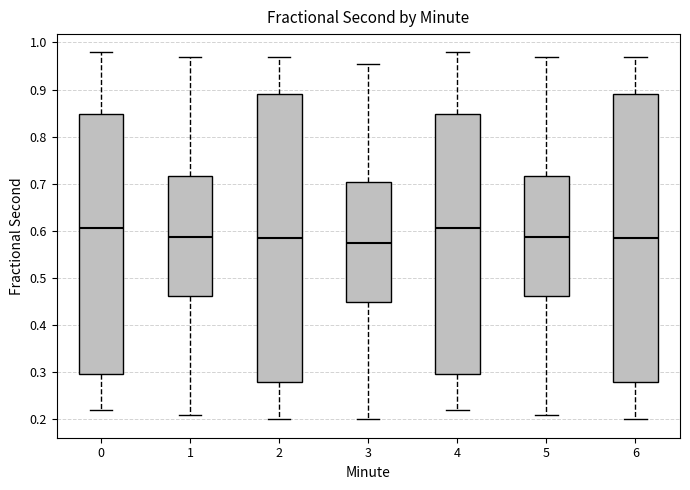

Reading left to right, read every box against the y-axis: the position of its median line, the range the box covers, and the ends of its whiskers. The values are not printed on the chart, so give them approximately, as read against the axis.

0: median 0.61, box 0.29 to 0.85, whiskers 0.22 to 0.98
1: median 0.59, box 0.46 to 0.72, whiskers 0.21 to 0.97
2: median 0.58, box 0.28 to 0.89, whiskers 0.20 to 0.97
3: median 0.57, box 0.45 to 0.70, whiskers 0.20 to 0.95
4: median 0.61, box 0.29 to 0.85, whiskers 0.22 to 0.98
5: median 0.59, box 0.46 to 0.72, whiskers 0.21 to 0.97
6: median 0.58, box 0.28 to 0.89, whiskers 0.20 to 0.97